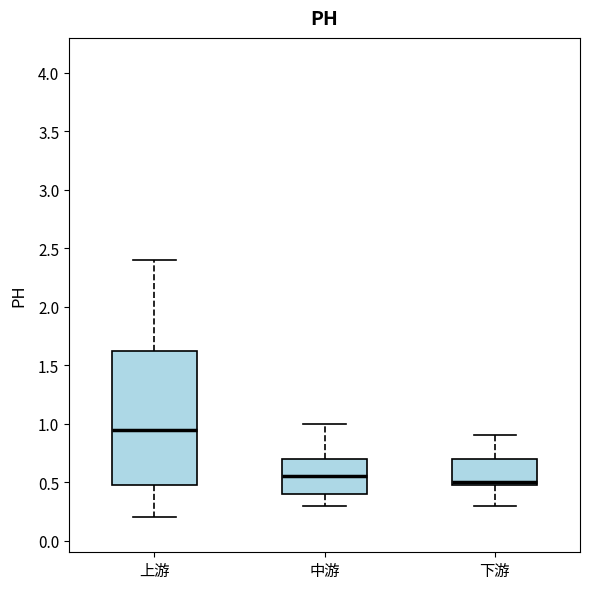

Reading left to right, transcribe this box plot: for each box, give where its median line is, the range the box spans, and where its two whiskers end, as read against the y-axis. The values are not printed on the chart, so give them approximately, as read against the axis.

上游: median 0.95, box 0.50 to 1.65, whiskers 0.20 to 2.40
中游: median 0.55, box 0.40 to 0.70, whiskers 0.30 to 1.00
下游: median 0.50 (just above the box's lower edge), box 0.50 to 0.70, whiskers 0.30 to 0.90